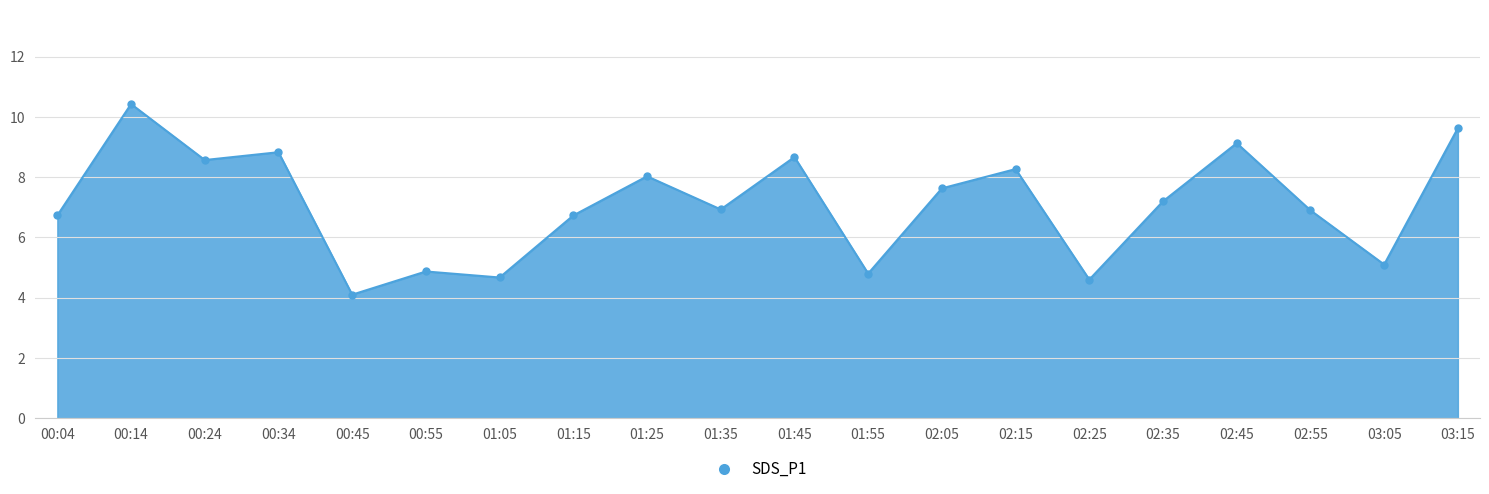

The chart shows a value of 4.7 at 01:05. True or false?

True